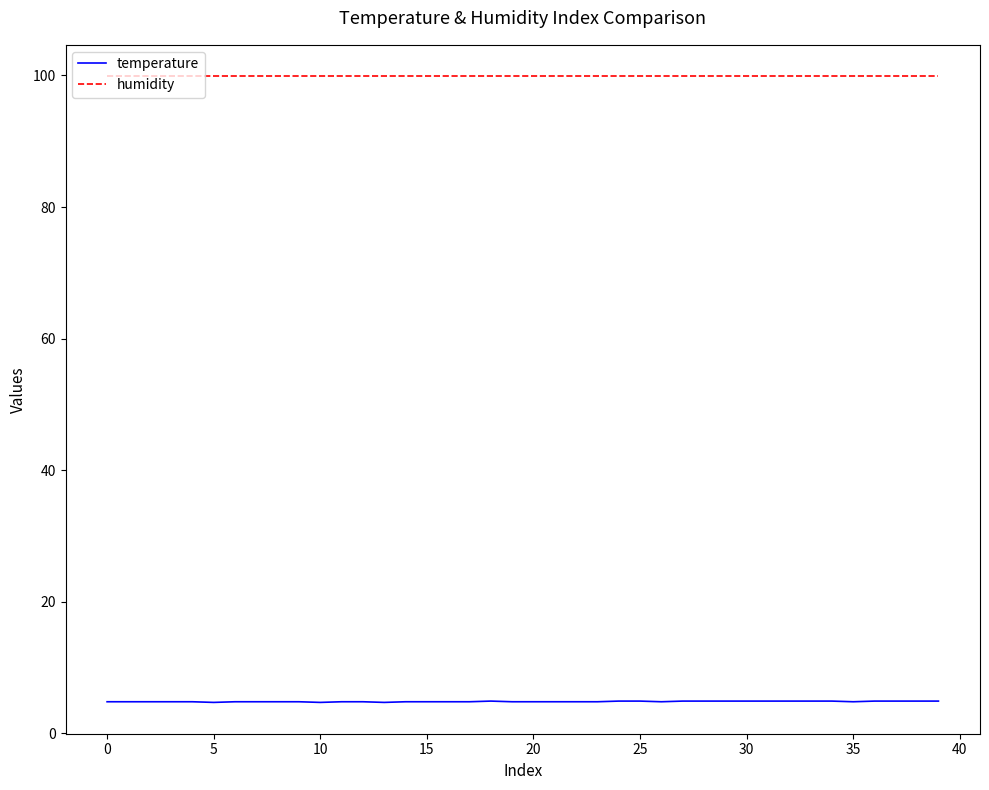

True or false: temperature and humidity cross at least once.

False